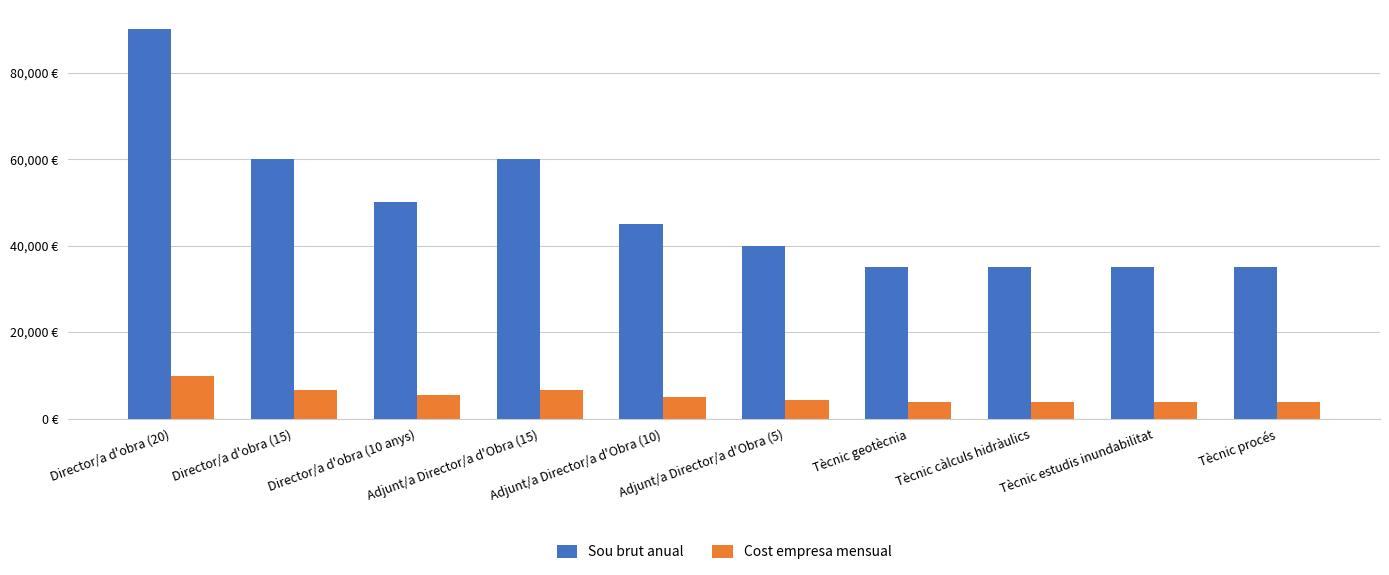

Does the chart contain any negative values?

No